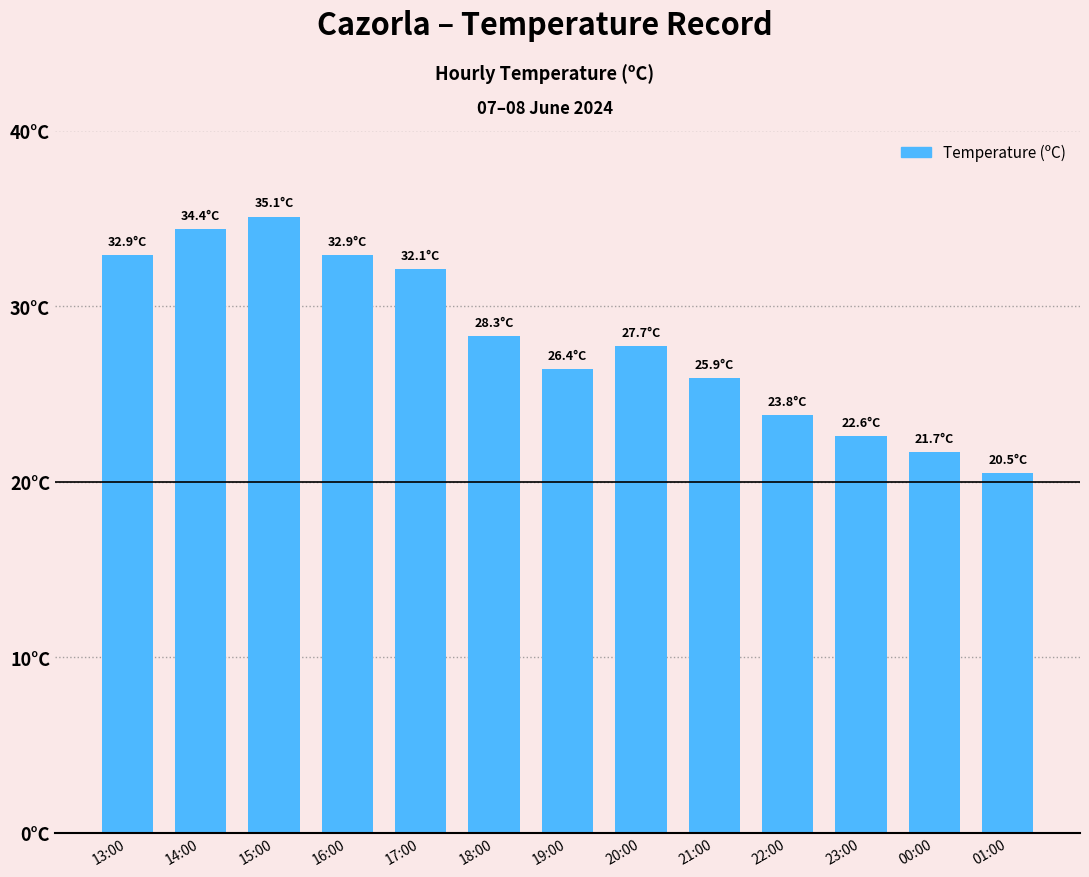

What is the minimum value shown in the chart?

20.5